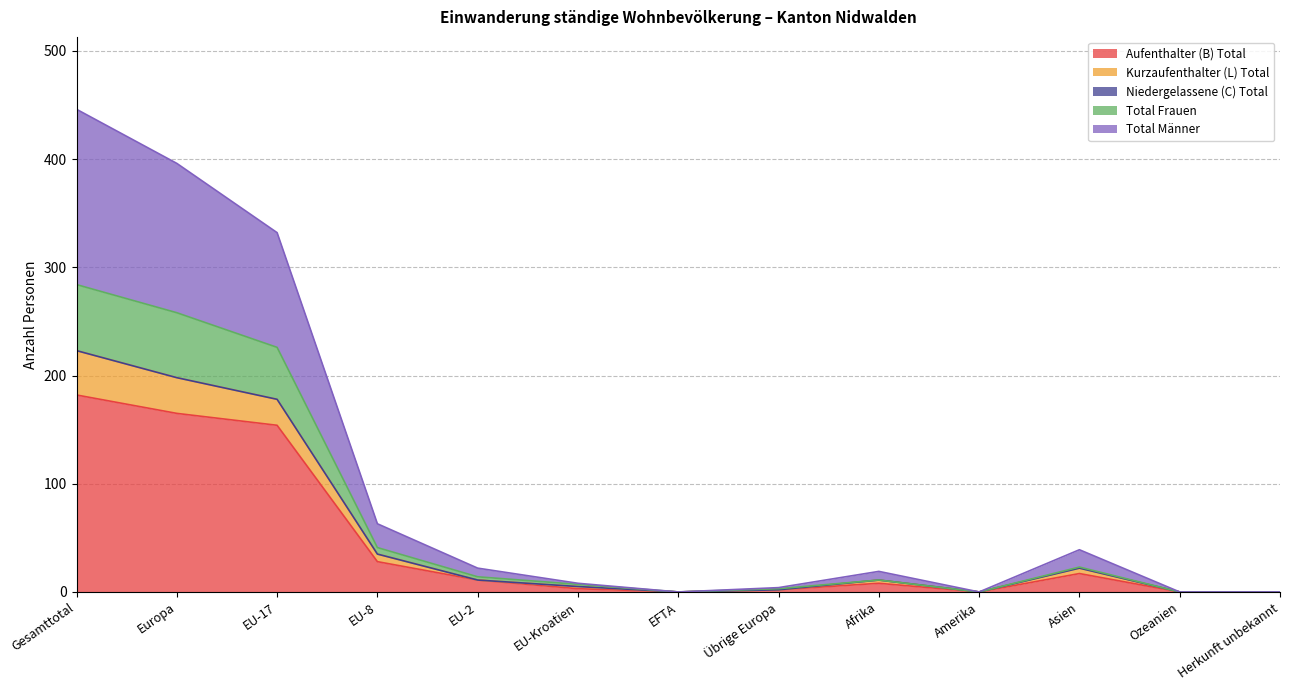

True or false: Aufenthalter (B) Total has a value of -72 at Herkunft unbekannt.

False